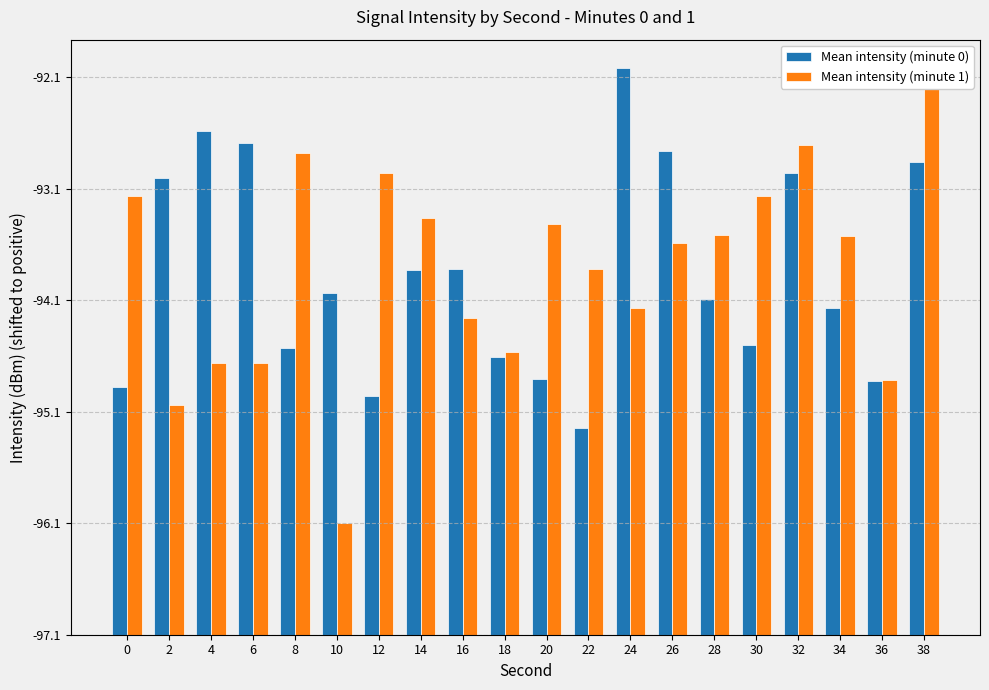

The Mean intensity (minute 1) series shows 5.8 at 12. True or false?

False